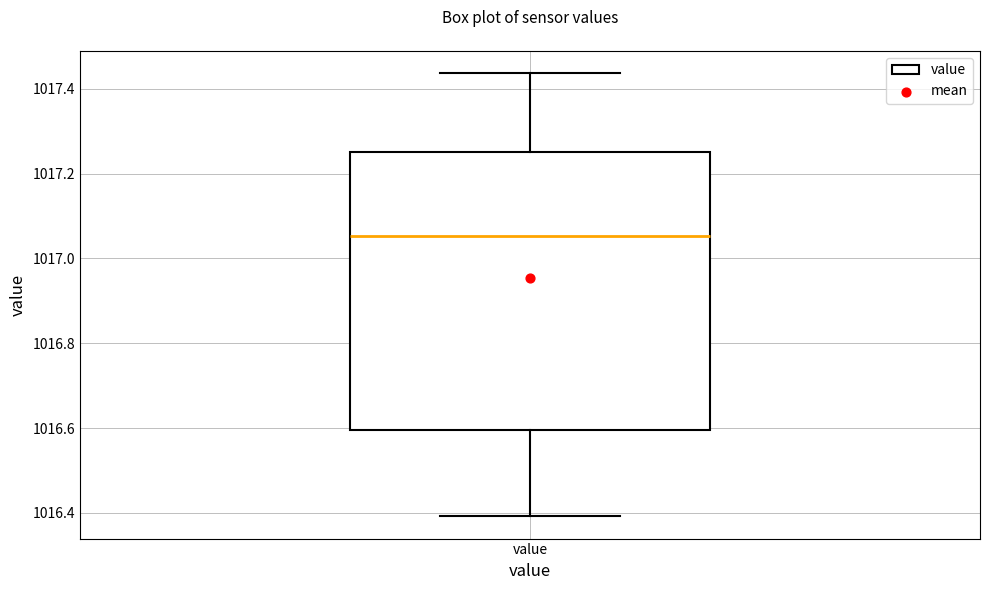

Transcribe this box plot: give where the median line is, the range the box spans, and where the two whiskers end, as read against the y-axis. The values are not printed on the chart, so give them approximately, as read against the axis.

median 1017.06, box 1016.60 to 1017.26, whiskers 1016.40 to 1017.44